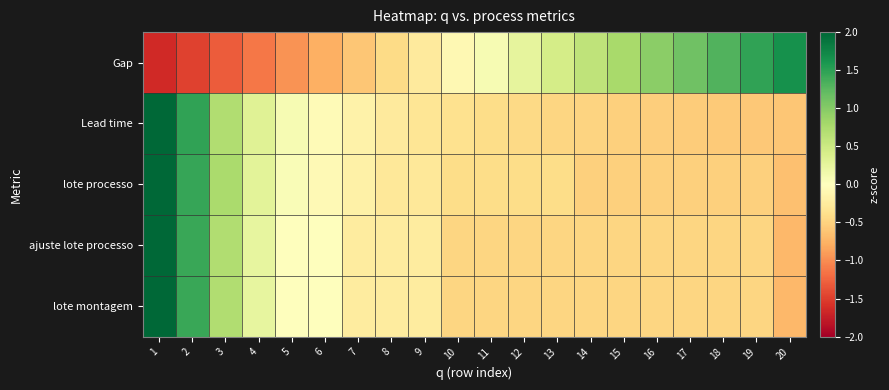

Between 3 and 9, which series saw the biggest shift?

lote processo